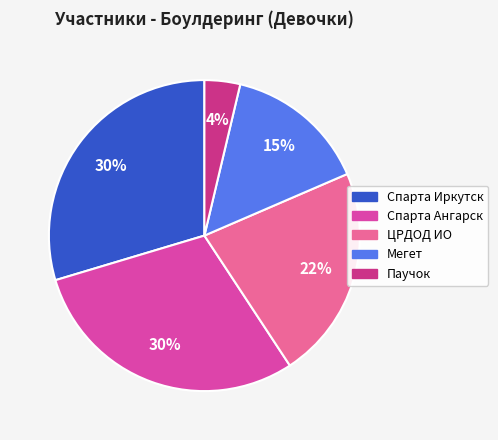

To the nearest percent, what is the difference between the largest and smallest slice percentages?

26%